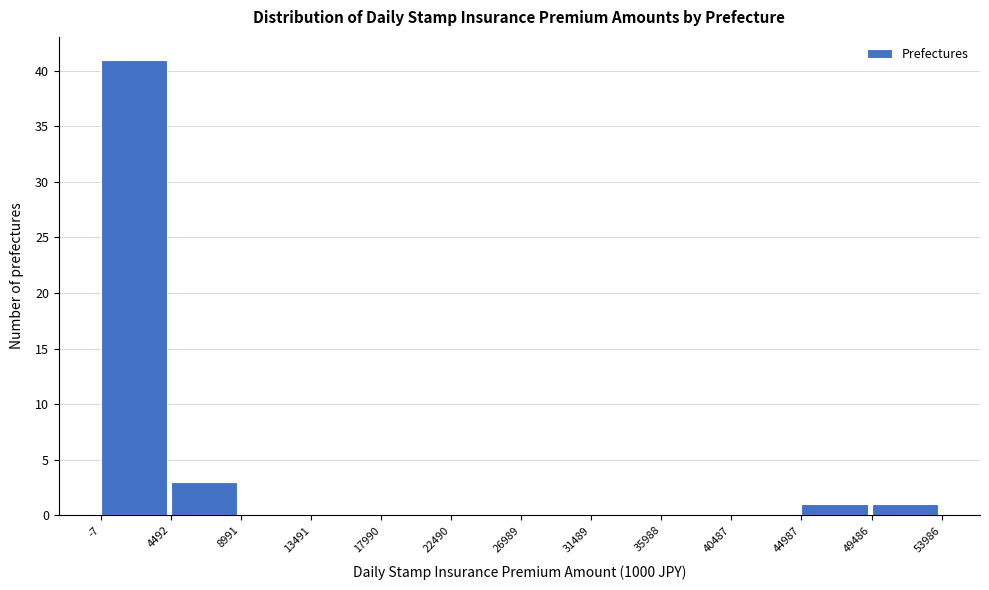

Over which range of the x-axis is the bar tallest?

-7 to 4492